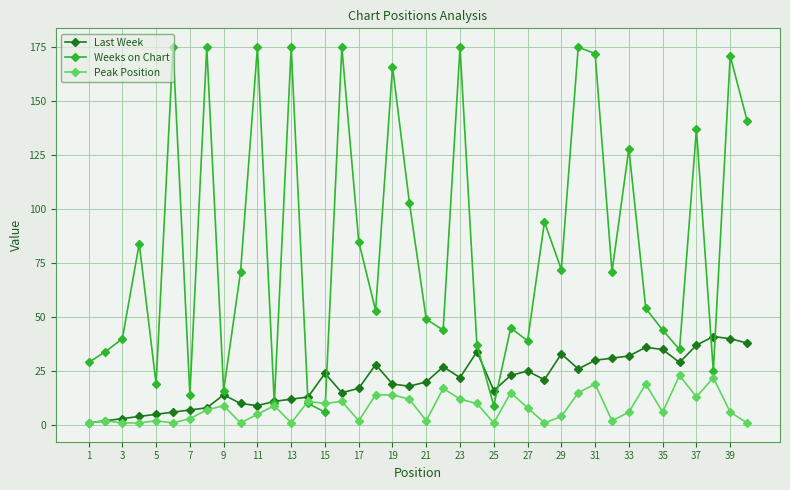

Which series has the widest spread of values?

Weeks on Chart